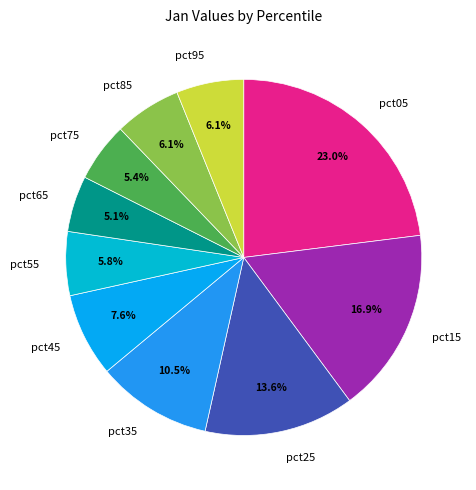

Which category has the biggest portion of the pie?

pct05